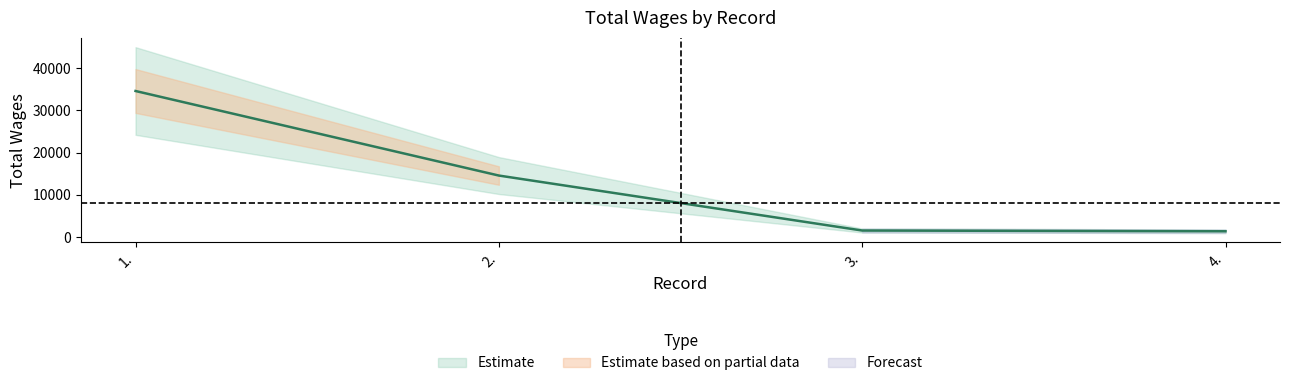

Reading left to right, transcribe all the data shown in this chart.

1.=34620	2.=14586	3.=1560	4.=1385